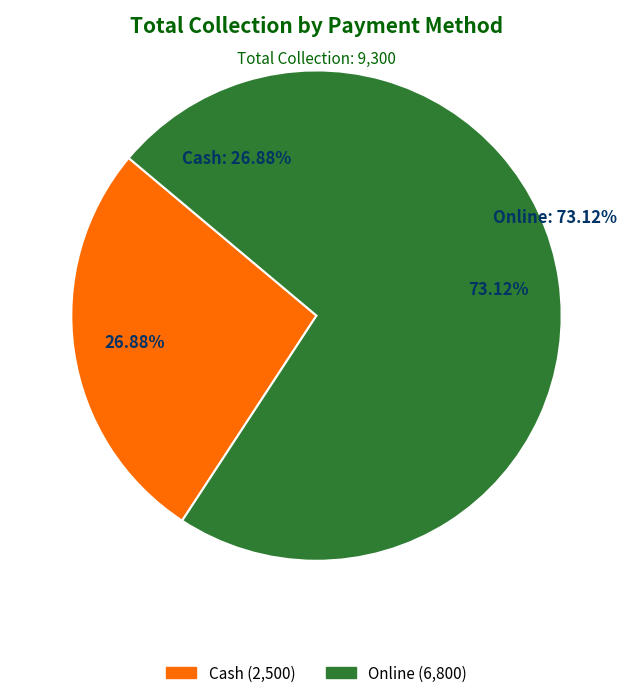

Which slice is the smallest?

Cash